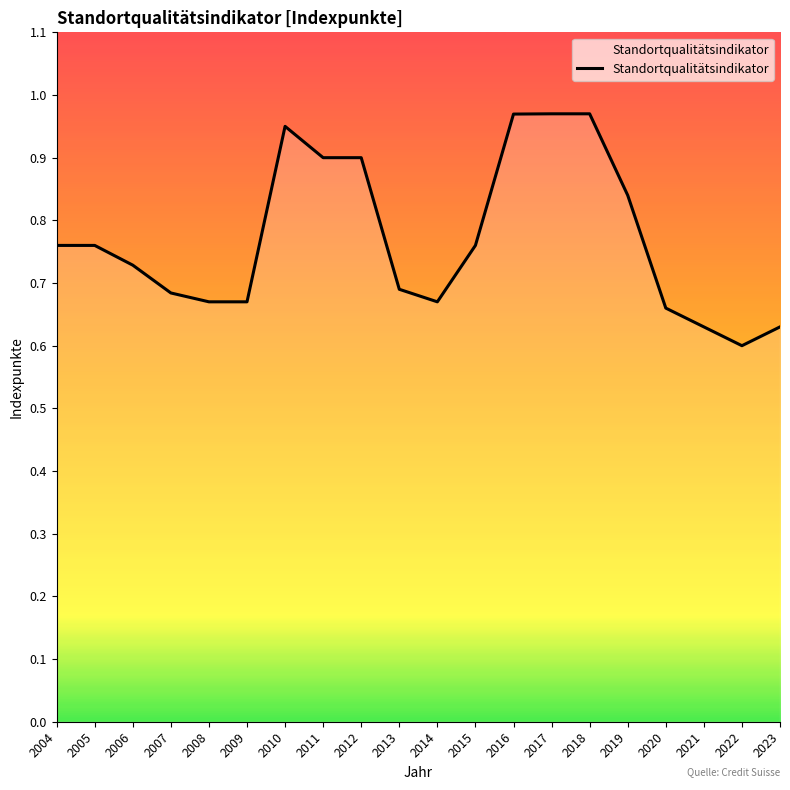

Which has a higher value, 2013 or 2006?

2006